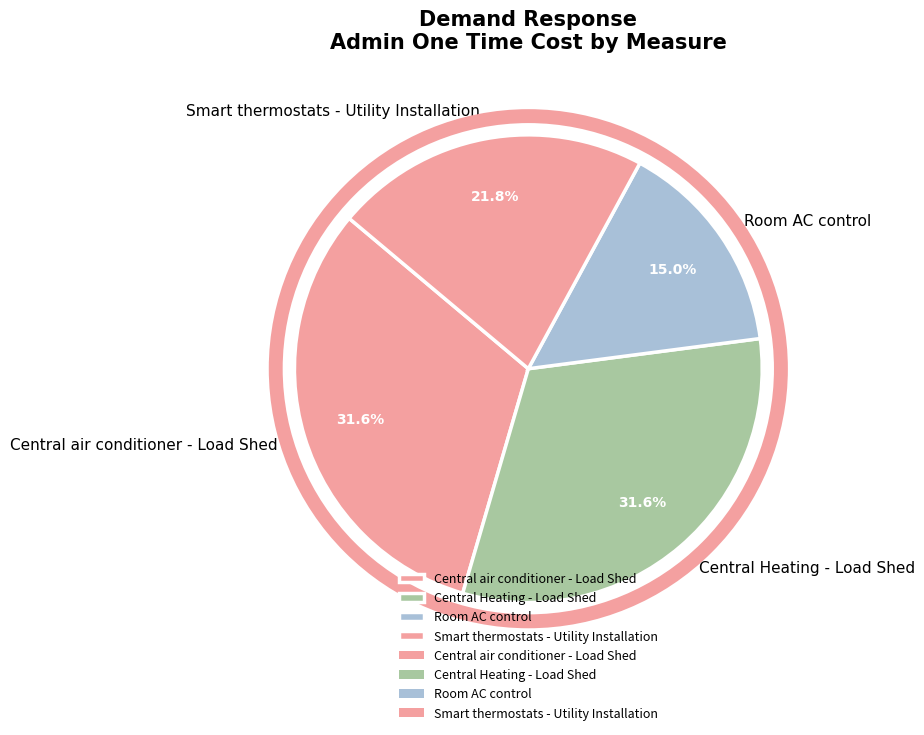

Does any single category account for the majority?

No